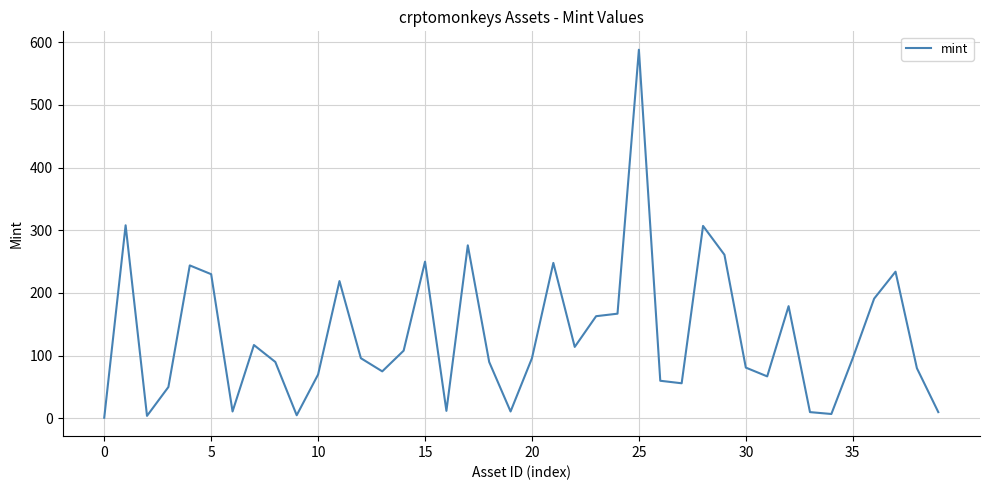

What is the difference between the maximum and minimum values?

587